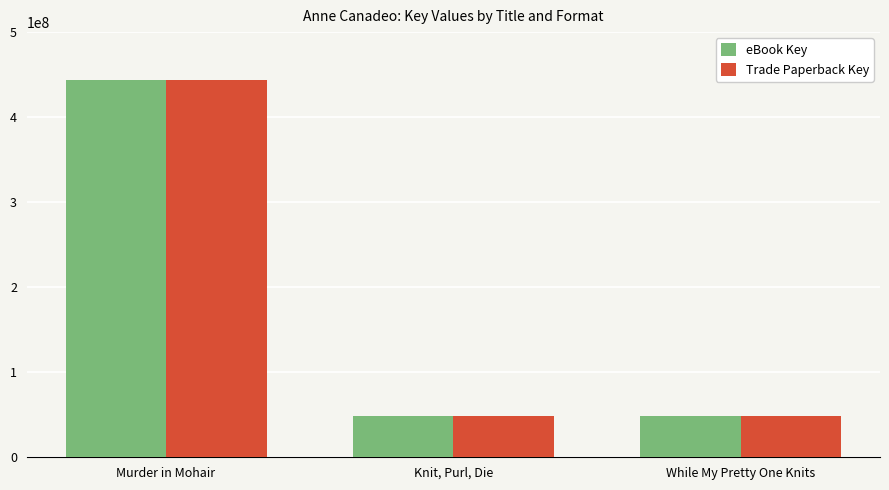

What position from the right is While My Pretty One Knits?

1